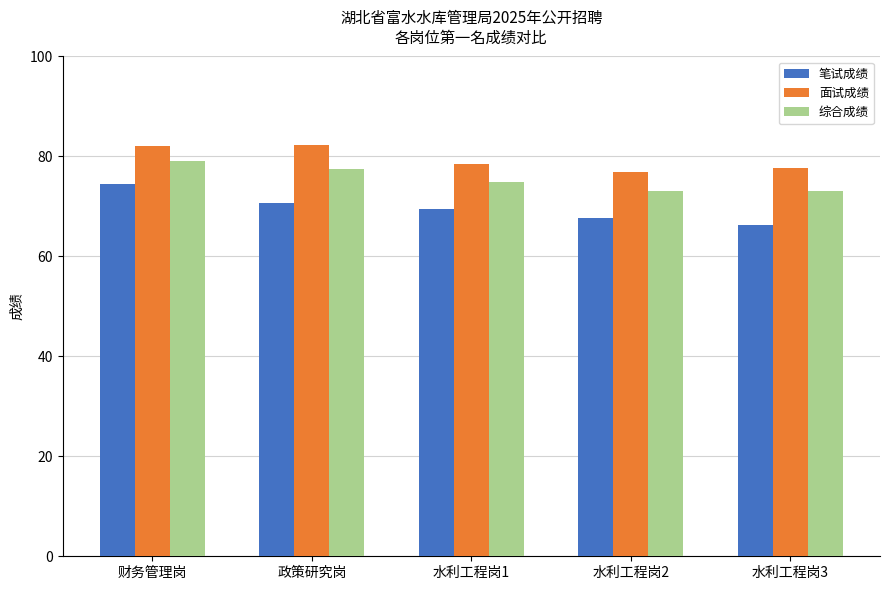

The value of 面试成绩 at 水利工程岗2 is 76.8. True or false?

True